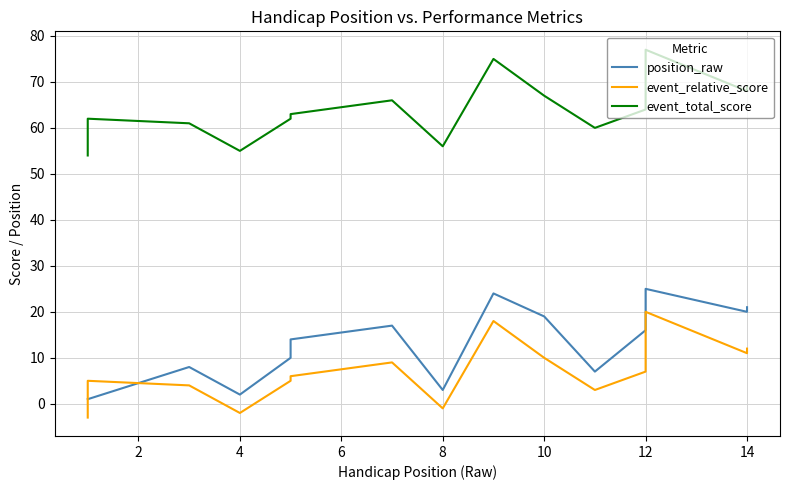

Count the number of data series in this chart.

3